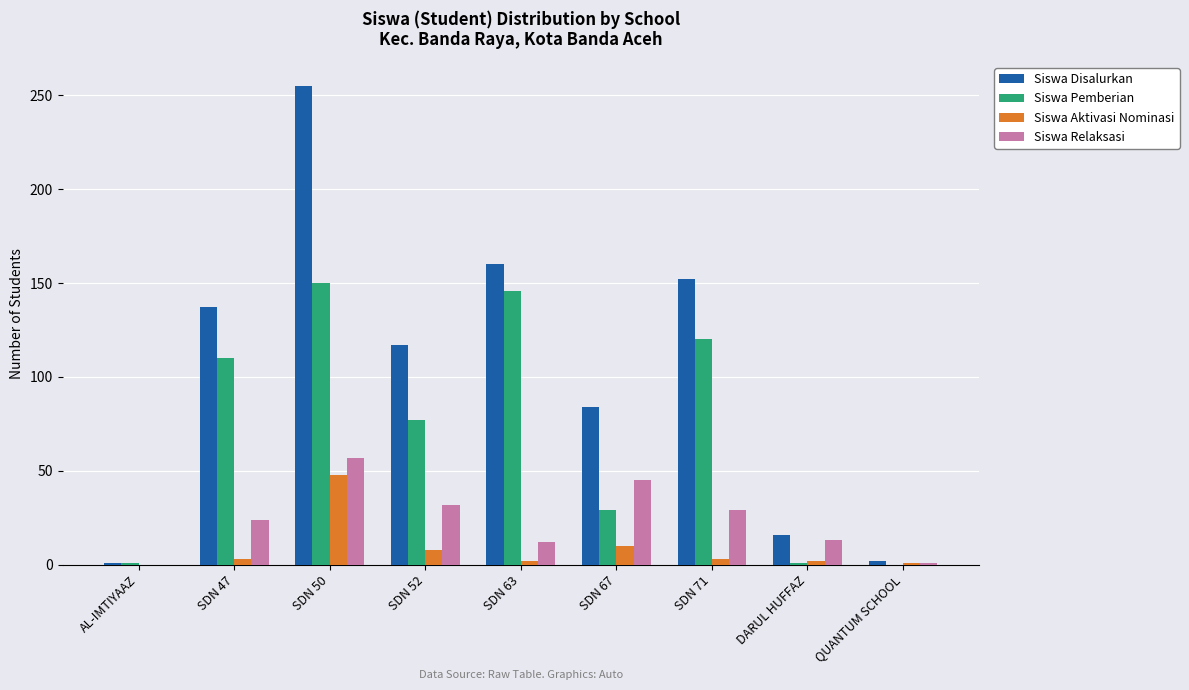

Between SDN 50 and QUANTUM SCHOOL, which series saw the biggest shift?

Siswa Disalurkan